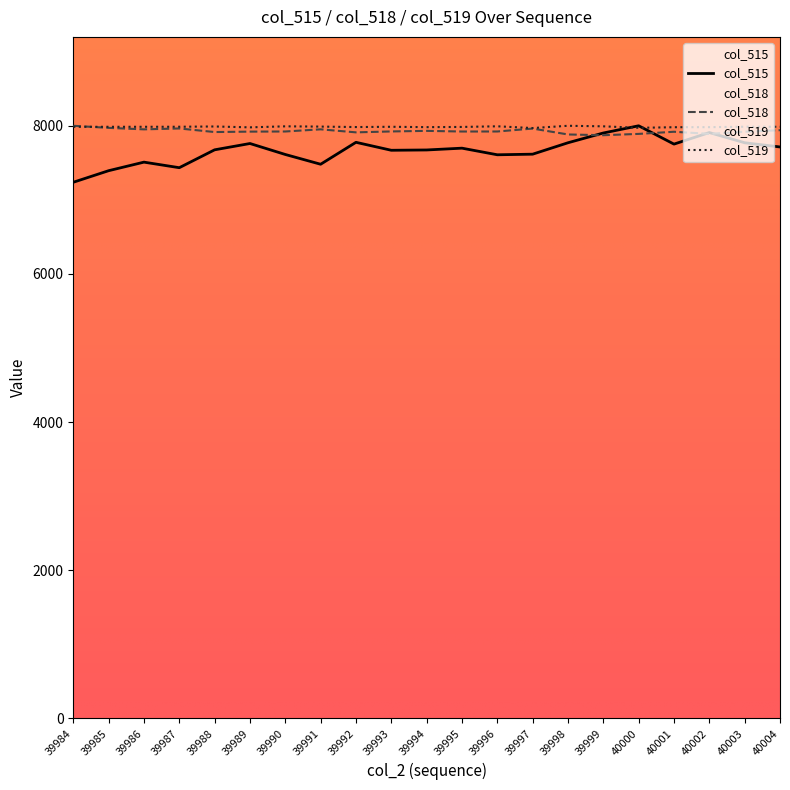

Where is the first local maximum?

39986